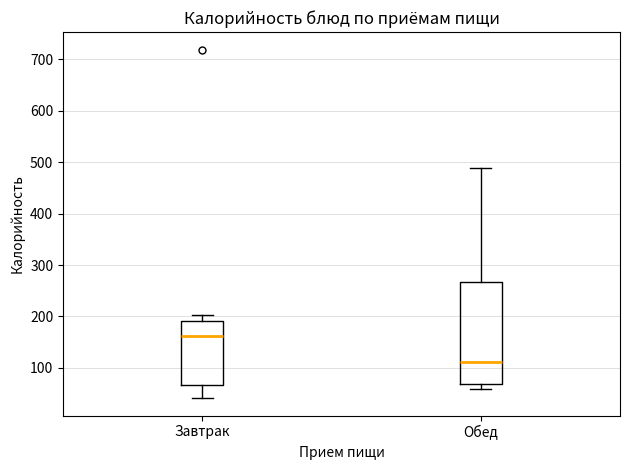

Comparing the boxes themselves (not the whiskers), which one is the tallest?

Обед